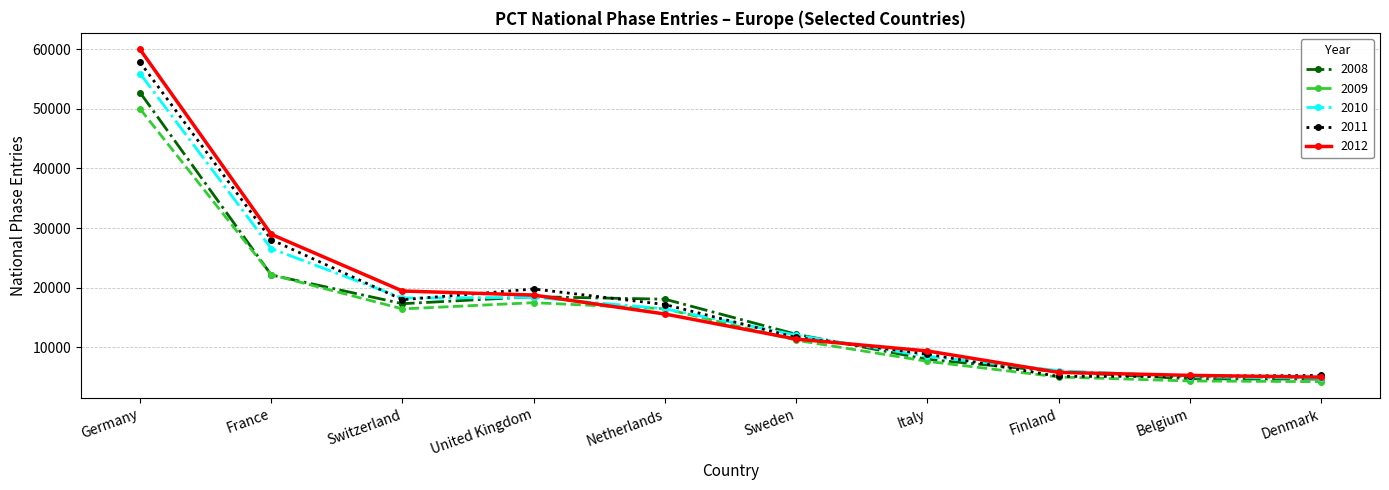

What are all the series names shown in the legend?

2008, 2009, 2010, 2011, 2012